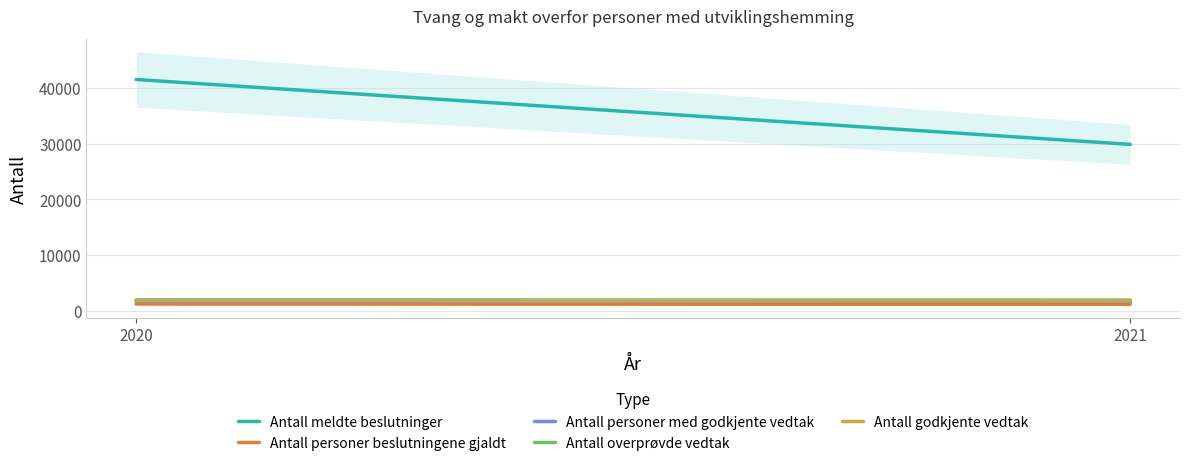

Reading right to left, transcribe all the data shown in this chart.

Antall meldte beslutninger: 2021=29883	2020=41531
Antall personer beslutningene gjaldt: 2021=1187	2020=1238
Antall personer med godkjente vedtak: 2021=1665	2020=1664
Antall overprøvde vedtak: 2021=1943	2020=1983
Antall godkjente vedtak: 2021=1794	2020=1803